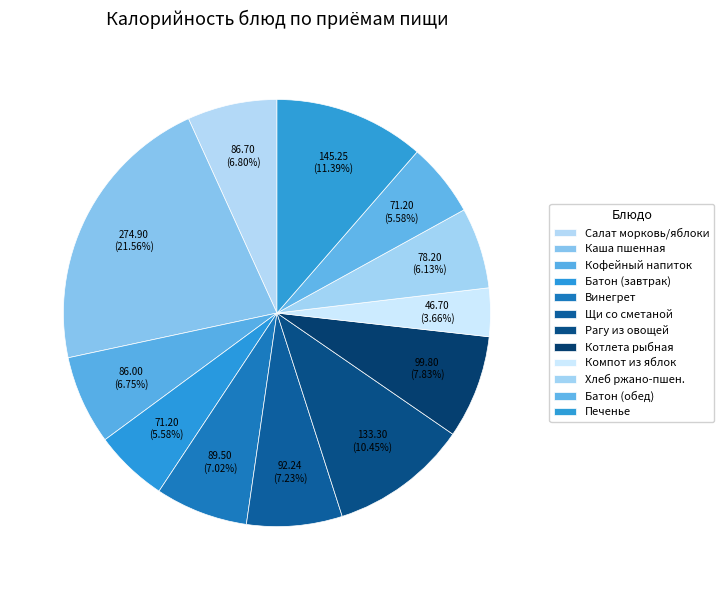

Is there any slice that represents more than half of the pie?

No